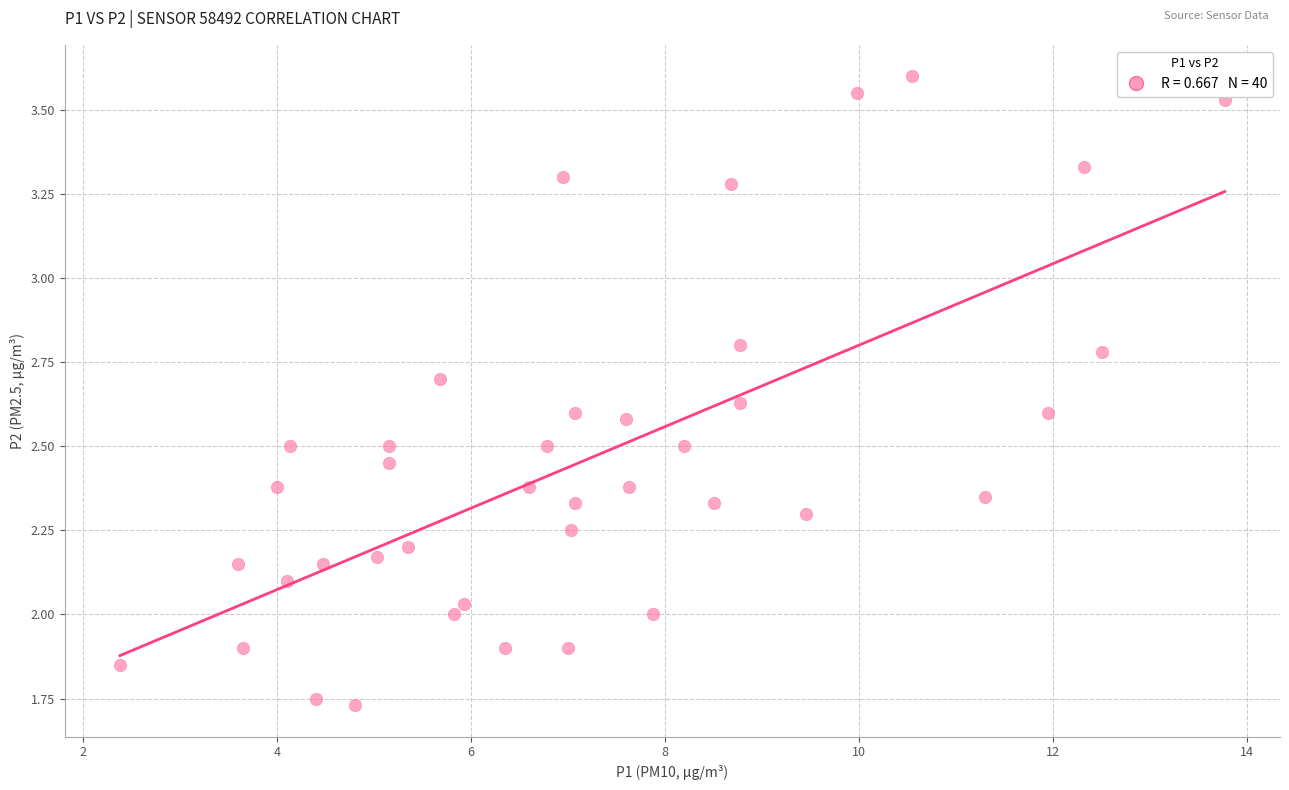

What is the range of X values (max minus min)?

11.4